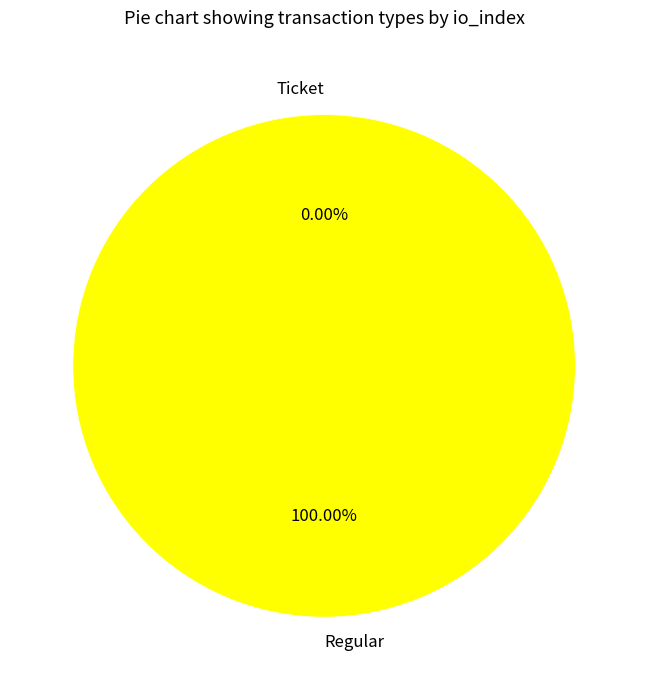

The Regular slice represents 100% of the pie. True or false?

True